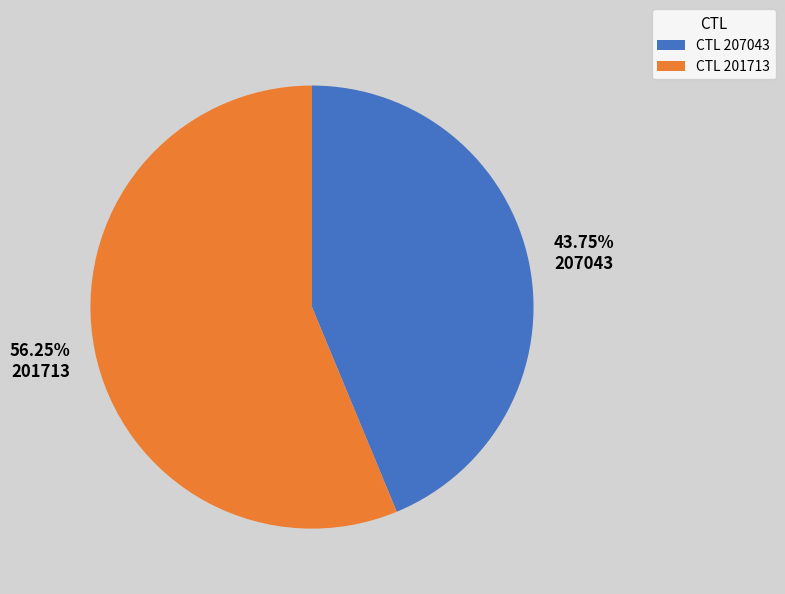

Rank the categories by value from lowest to highest.

CTL 207043, CTL 201713